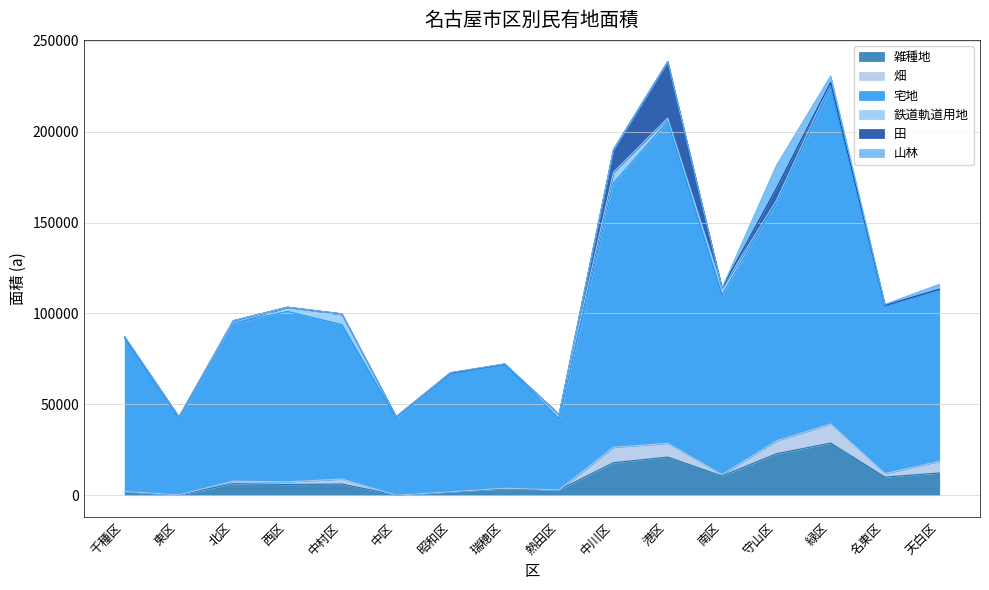

True or false: 宅地 and 雑種地 cross at least once.

False